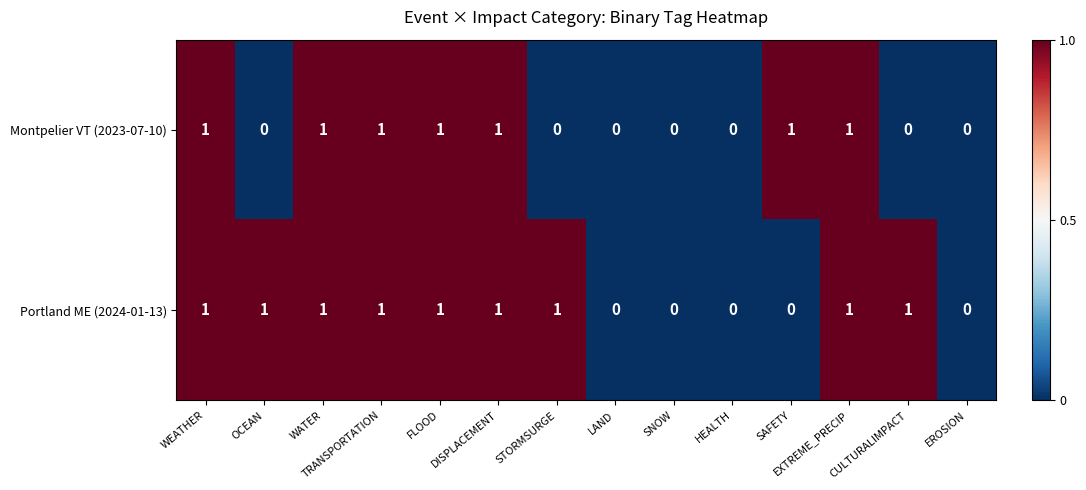

Rank the series at SAFETY from lowest to highest value.

Portland ME (2024-01-13), Montpelier VT (2023-07-10)